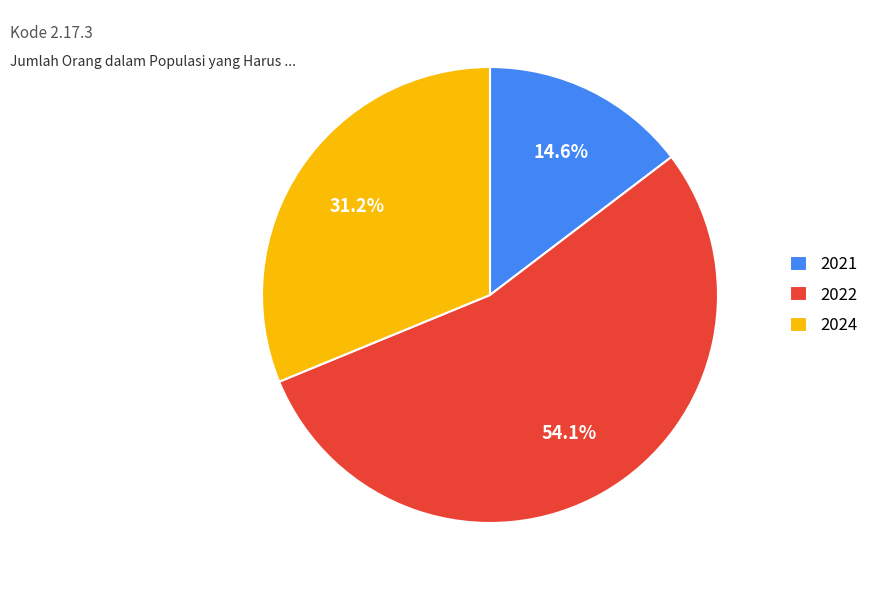

What percentage is the 2021 slice, to the nearest percent?

15%